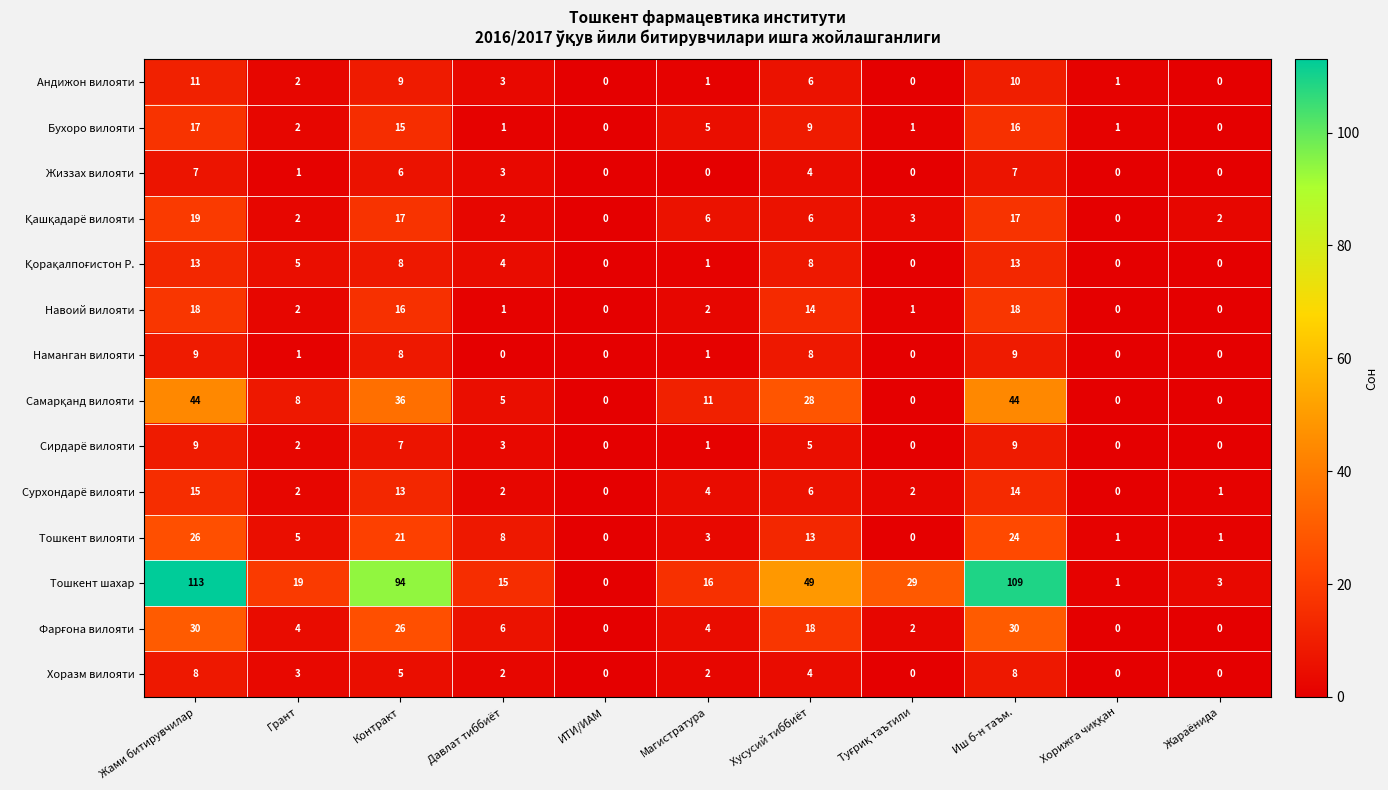

What is the difference between the highest and lowest values at Давлат тиббиёт?

15